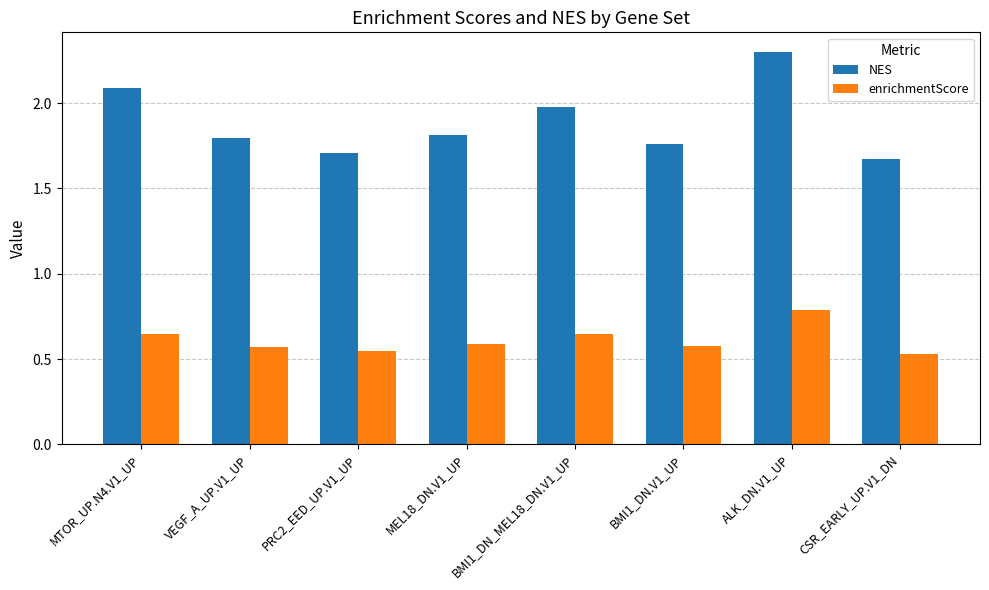

List the series in order of their overall mean, lowest first.

enrichmentScore, NES